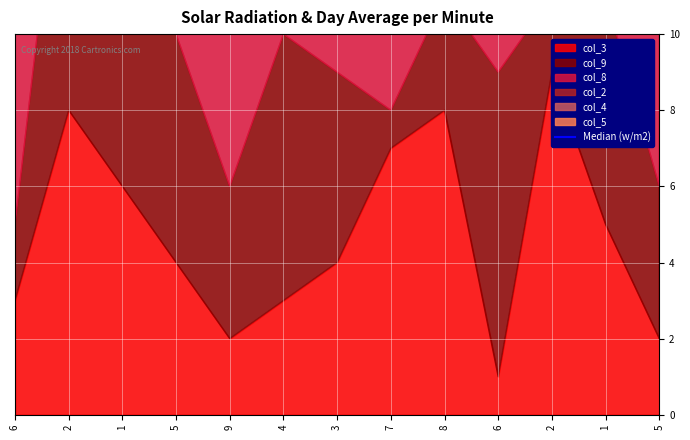

At which label does col_9 first exceed 5?

2